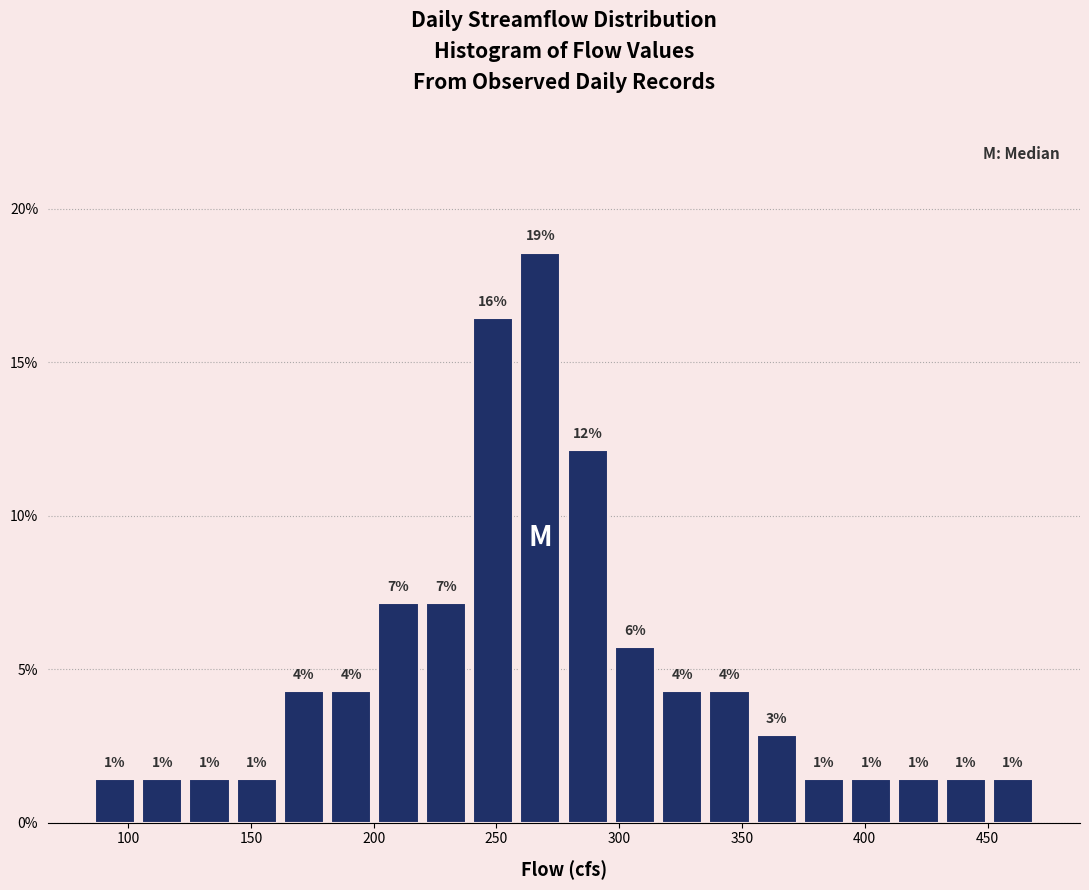

Around what value on the x-axis is the tallest bar? Give the approximate position of its centre, as read against the axis.

270